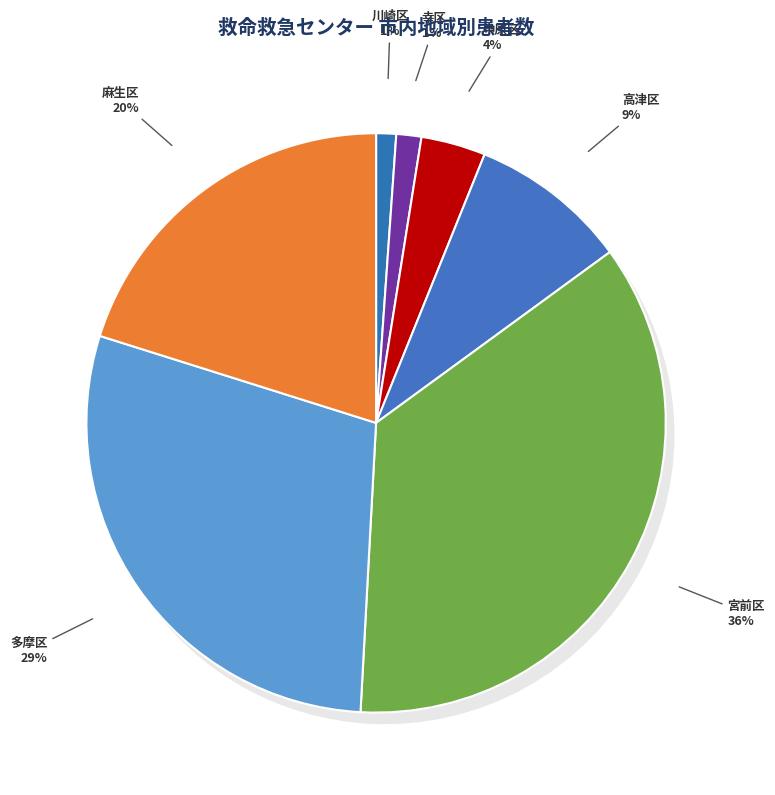

What portion of the pie excludes 多摩区?

71.0%